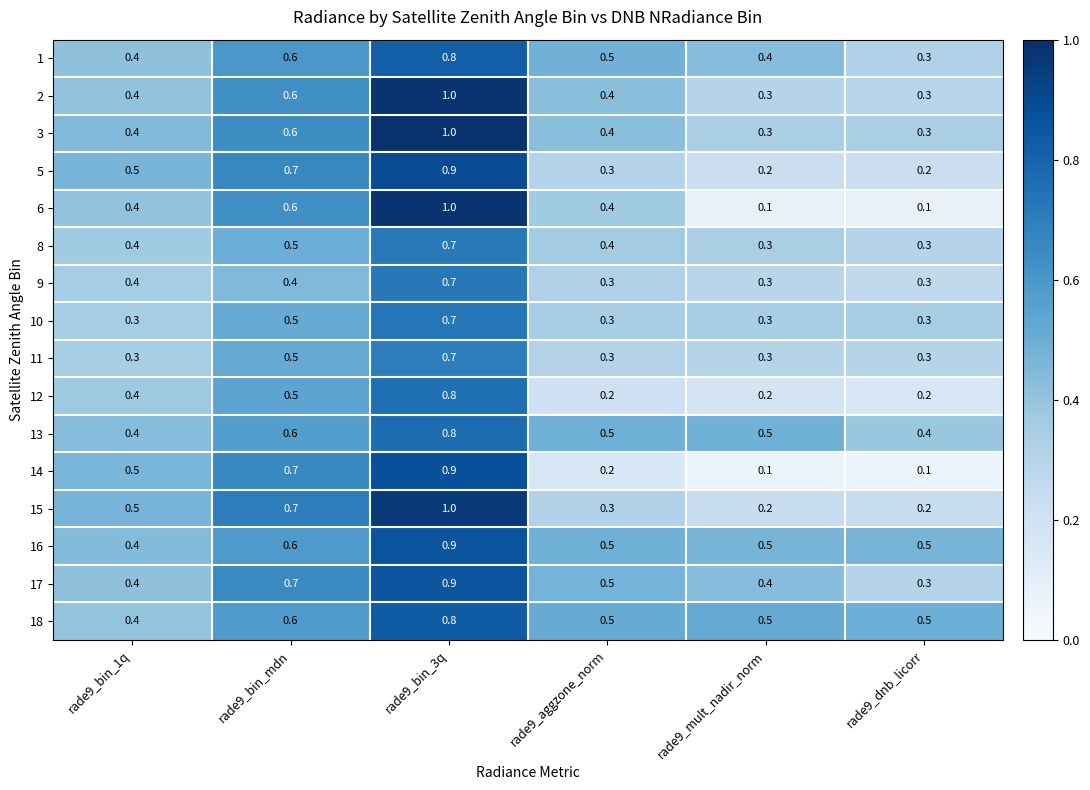

Which label corresponds to the largest value in the chart?

rade9_bin_3q